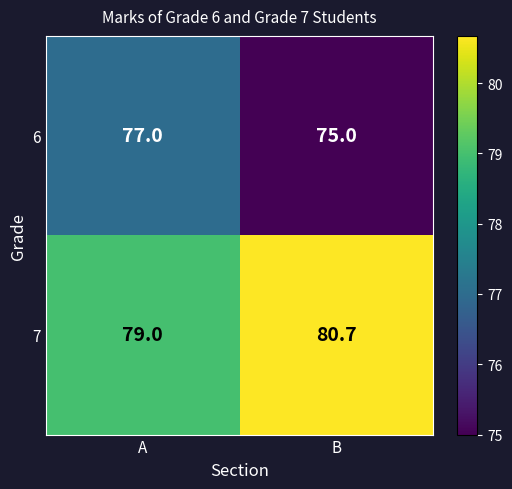

At which category is the sum across all series the highest?

A